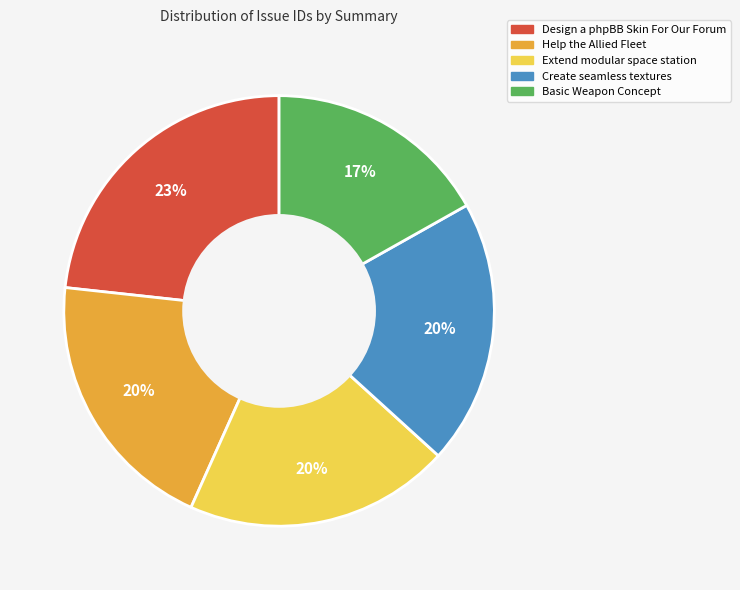

To the nearest percent, what is the difference between the largest and smallest slice percentages?

6%